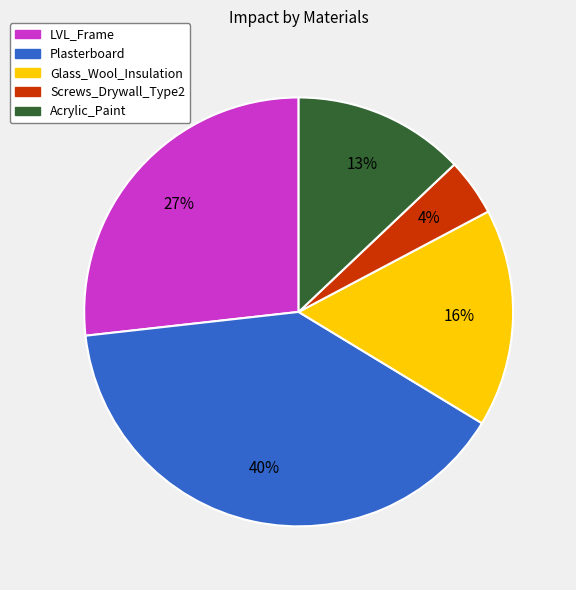

What is the smallest slice in the pie chart?

Screws_Drywall_Type2